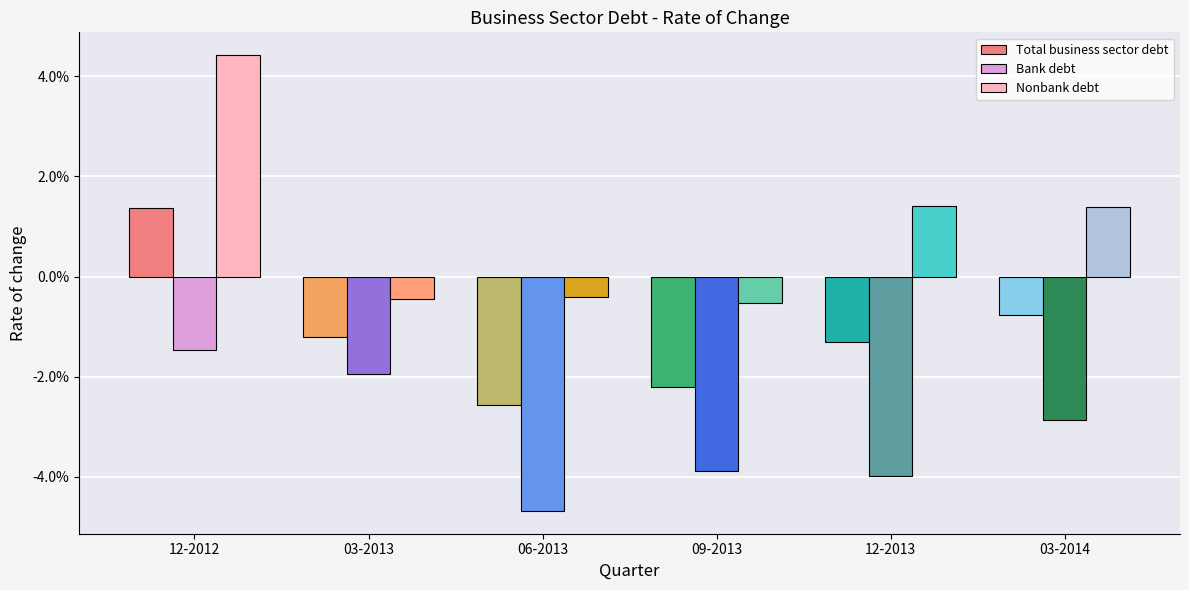

Which series has the widest spread of values?

Nonbank debt